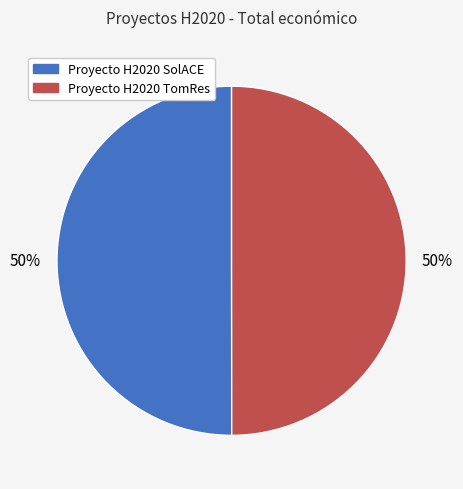

Do Proyecto H2020 TomRes and Proyecto H2020 SolACE together represent more than half of the pie?

Yes